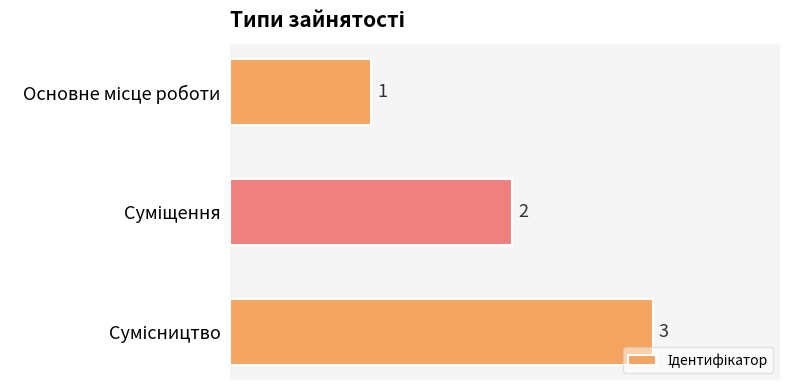

What is the maximum value shown in the chart?

3